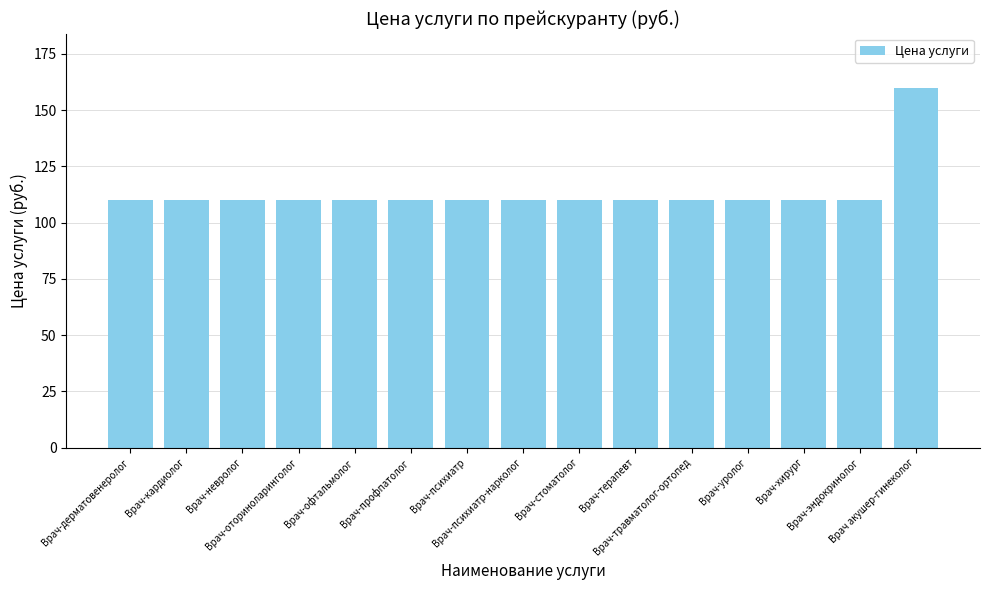

What is the label of the 14th bar from the right?

Врач-кардиолог